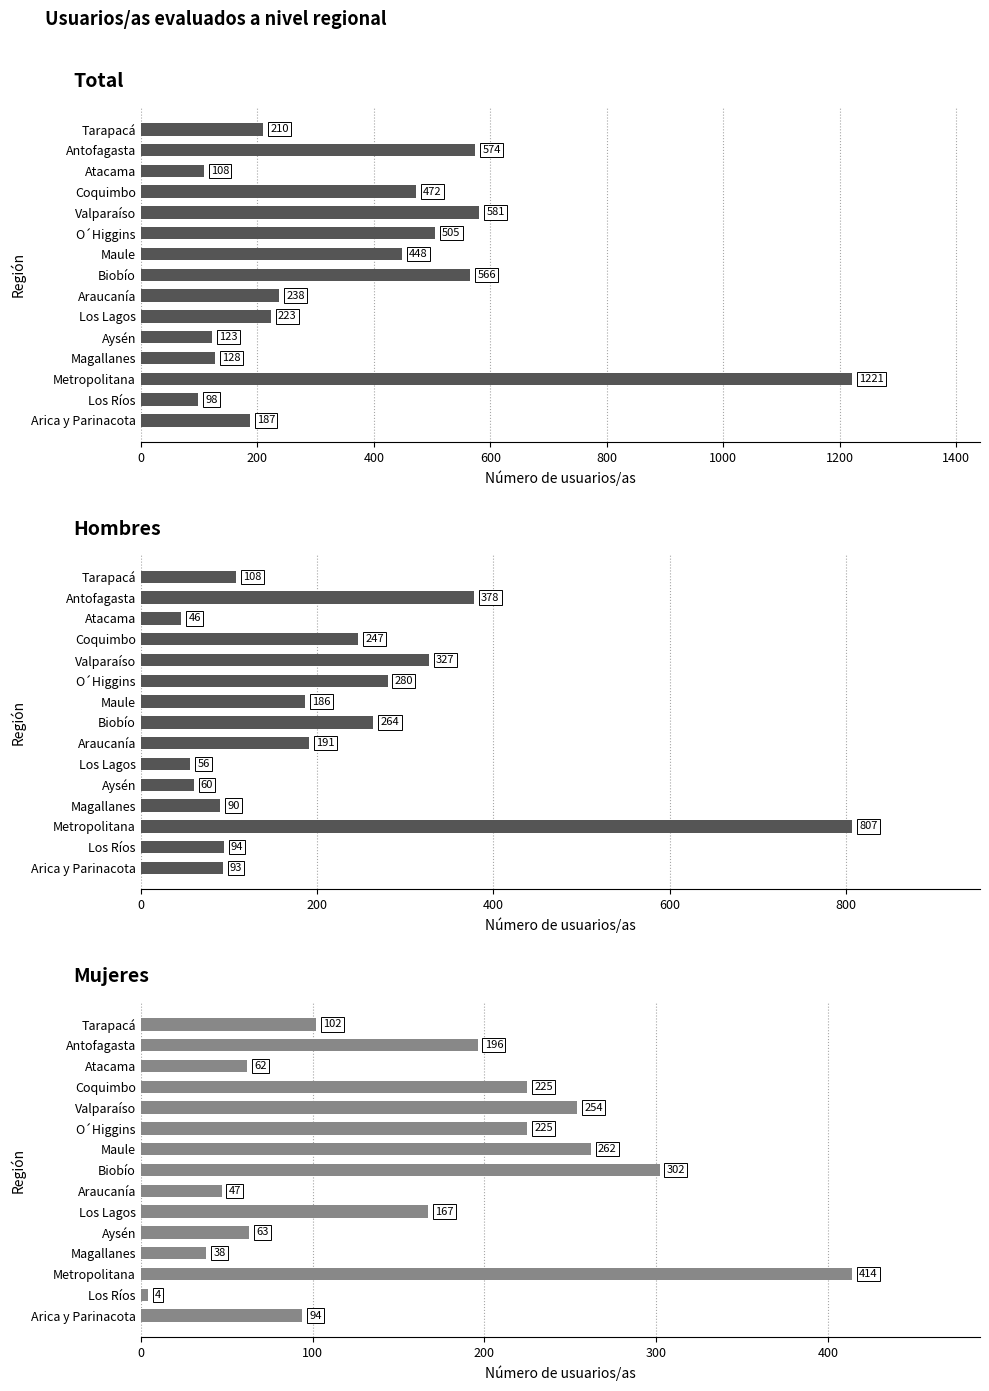

At how many categories does at least one series exceed 450?

6